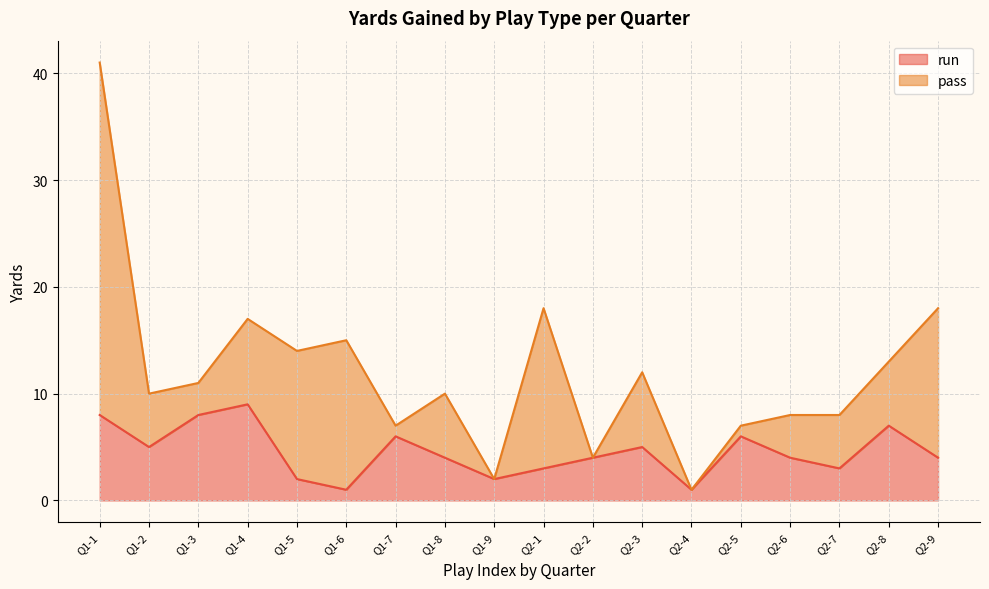

Where is the data nearest to the value 5?

Q1-2